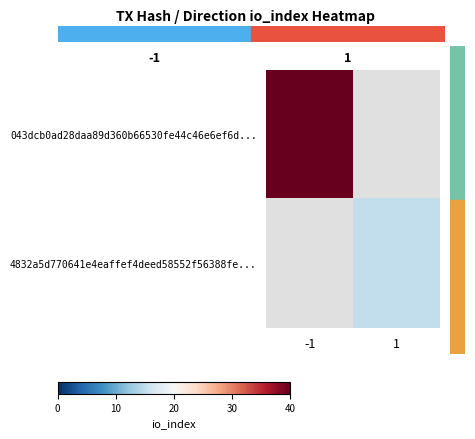

At how many categories does at least one series exceed 33?

1